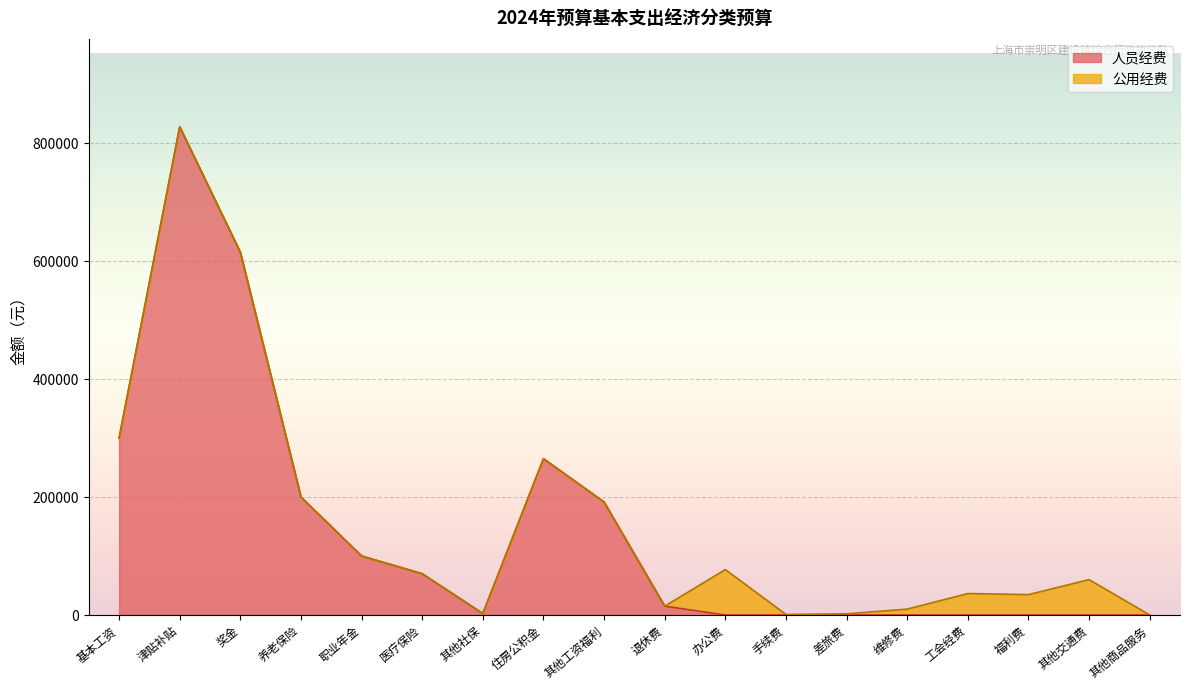

What is the greatest value displayed?

827700